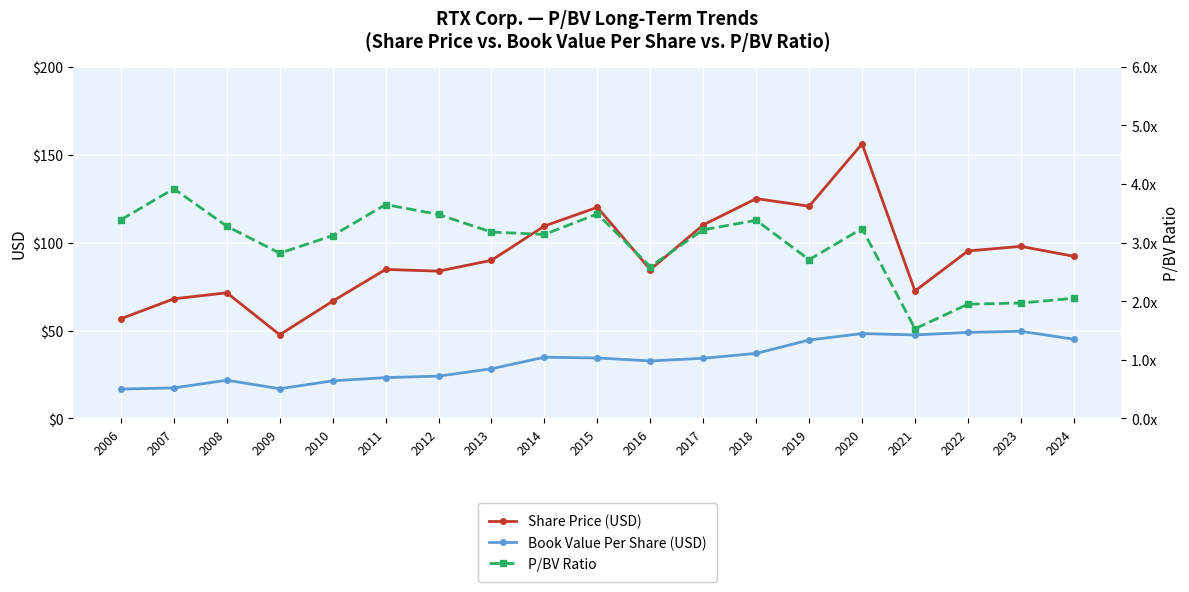

Rank the categories by Book Value Per Share (USD) value from highest to lowest.

2023, 2022, 2020, 2021, 2024, 2019, 2018, 2014, 2015, 2017, 2016, 2013, 2012, 2011, 2008, 2010, 2007, 2009, 2006